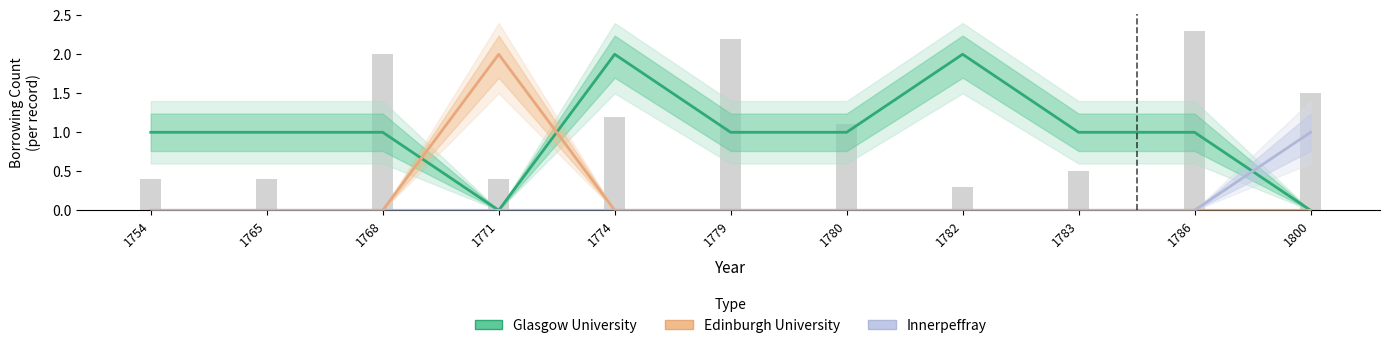

Are the bars grouped side by side (vs. stacked)?

Yes